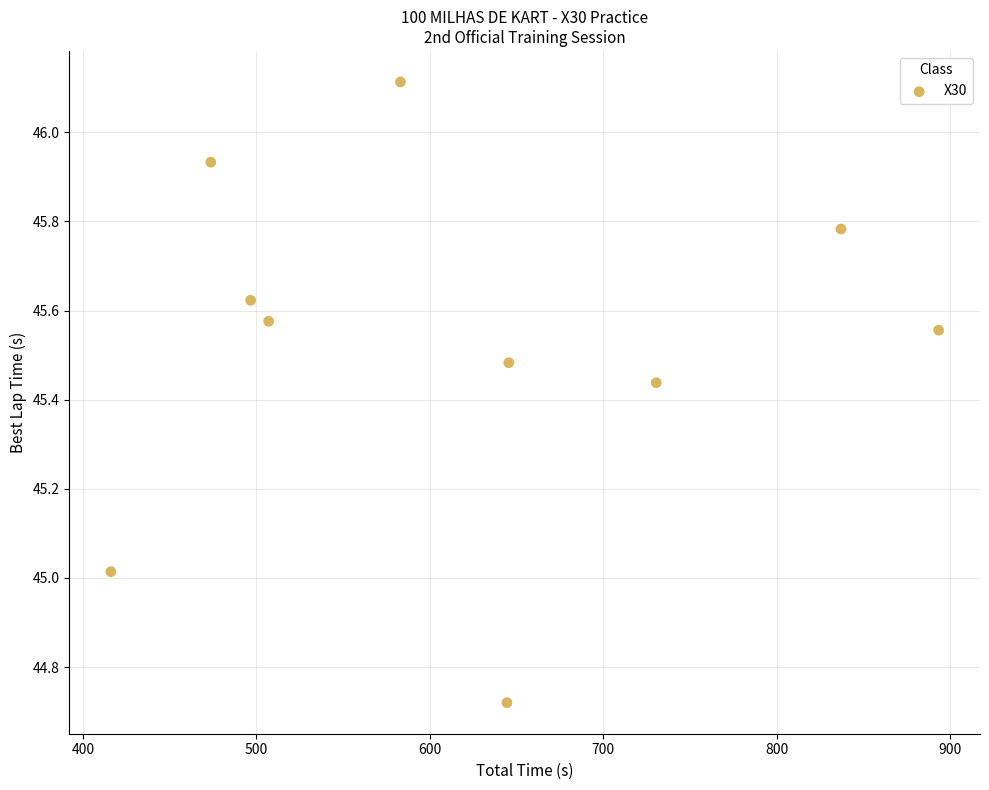

What is the average X value?

622.7